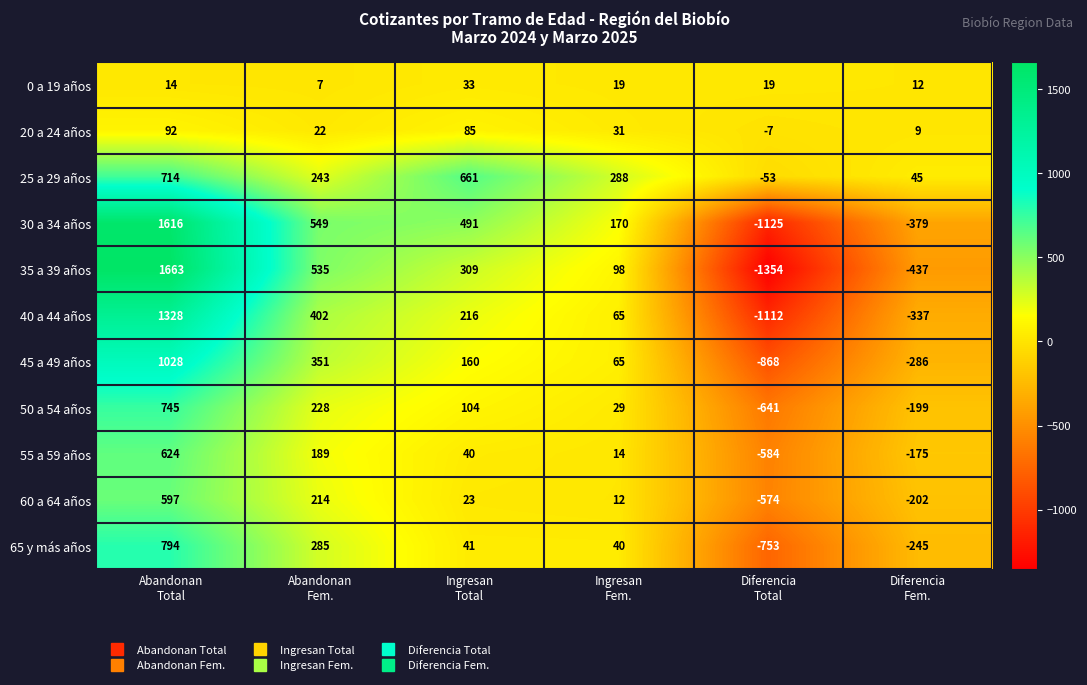

At Diferencia
Fem., list the series in order from largest to smallest.

25 a 29 años, 0 a 19 años, 20 a 24 años, 55 a 59 años, 50 a 54 años, 60 a 64 años, 65 y más años, 45 a 49 años, 40 a 44 años, 30 a 34 años, 35 a 39 años